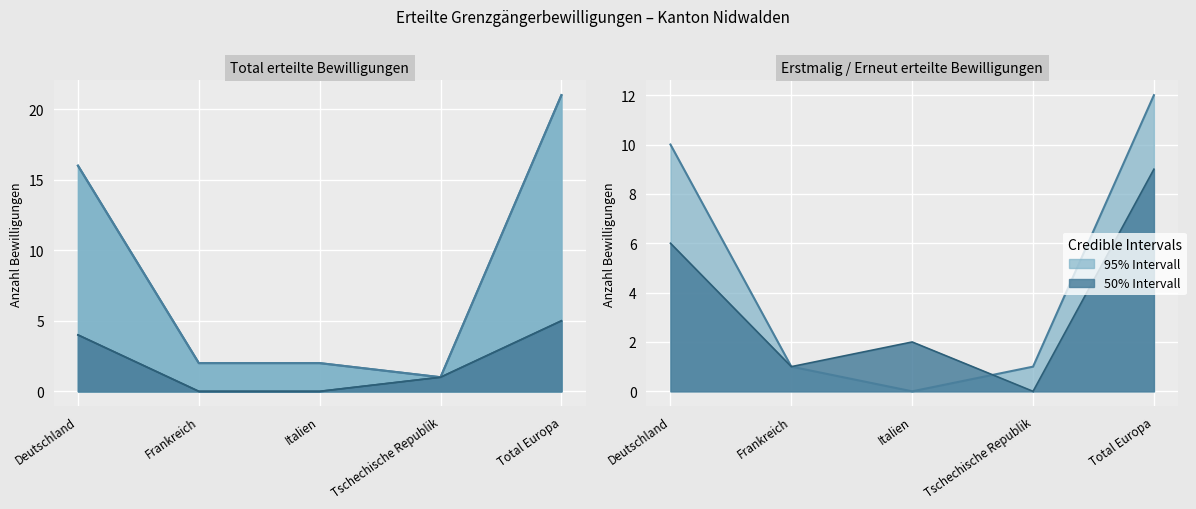

Rank the categories by Total value from lowest to highest.

Tschechische Republik, Frankreich, Italien, Deutschland, Total Europa